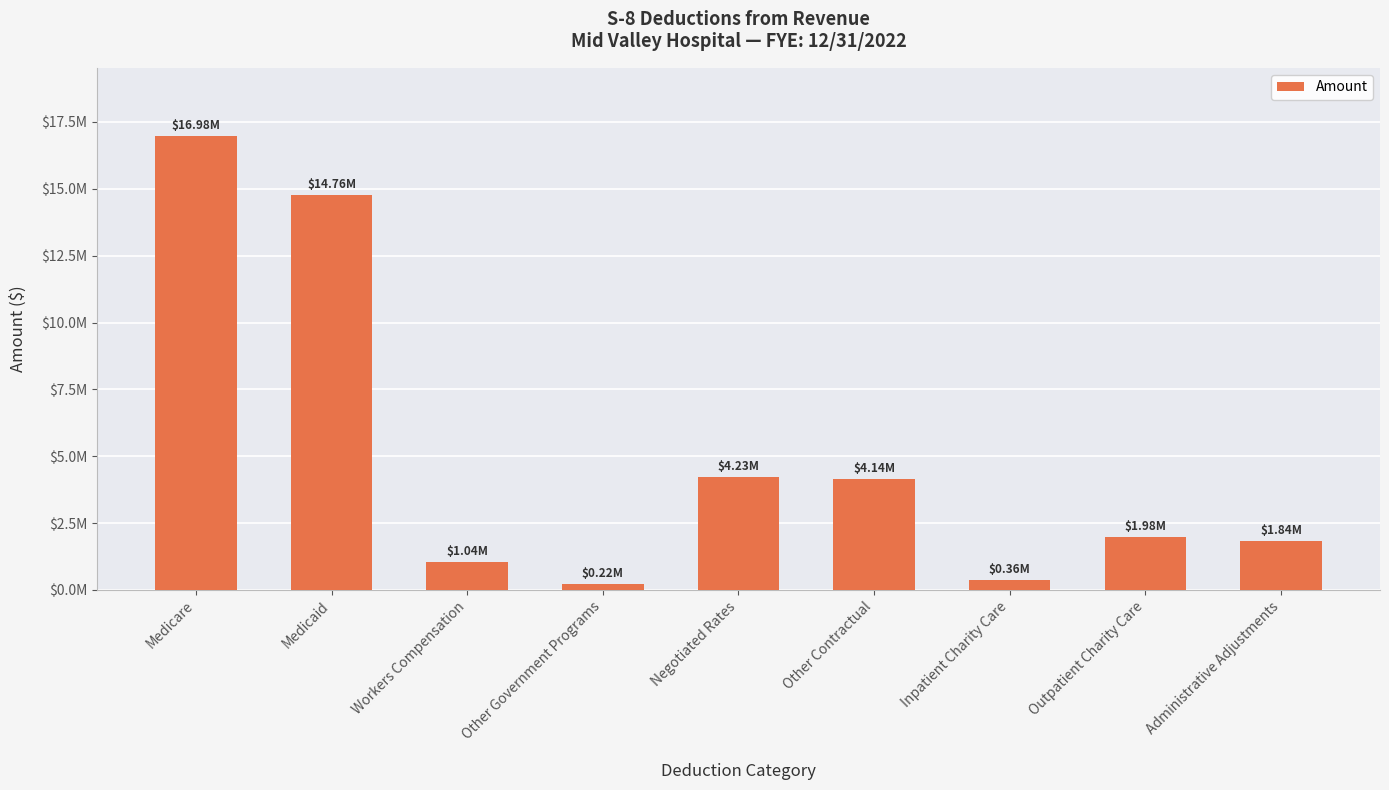

Reading left to right, extract all data points from this chart.

Medicare=16978489.2	Medicaid=14763722.8	Workers Compensation=1044992.6	Other Government Programs=215559.6	Negotiated Rates=4233142.6	Other Contractual=4144085.7	Inpatient Charity Care=360681.0	Outpatient Charity Care=1982185.4	Administrative Adjustments=1841703.5